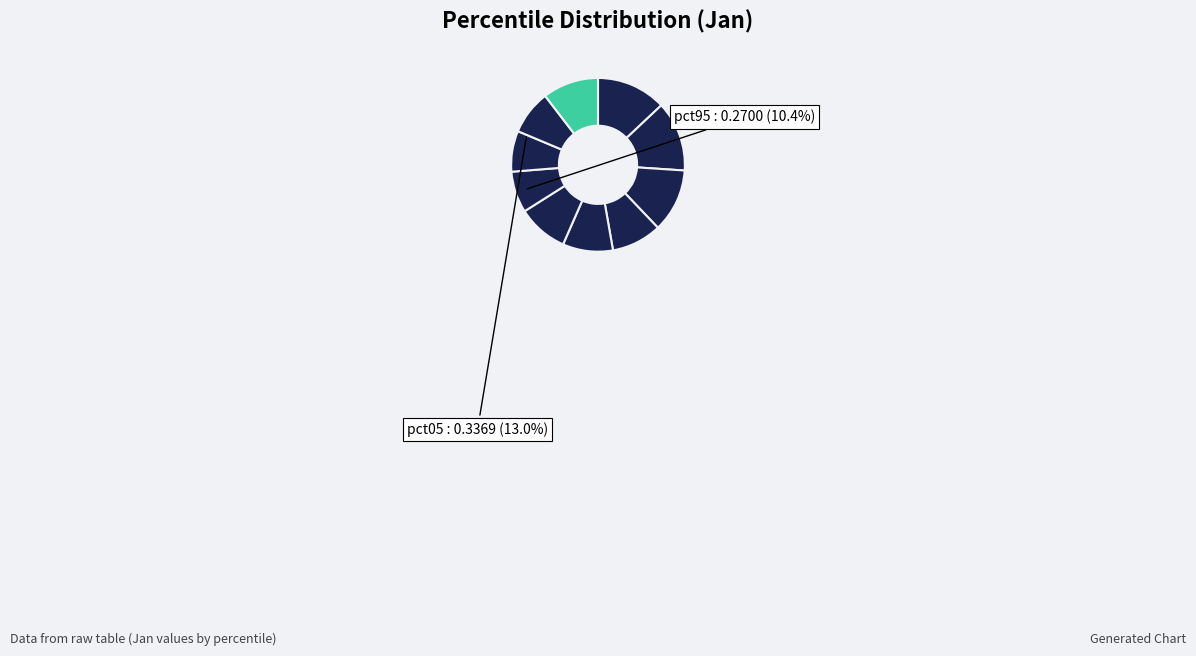

What is the smallest slice in the pie chart?

pct75